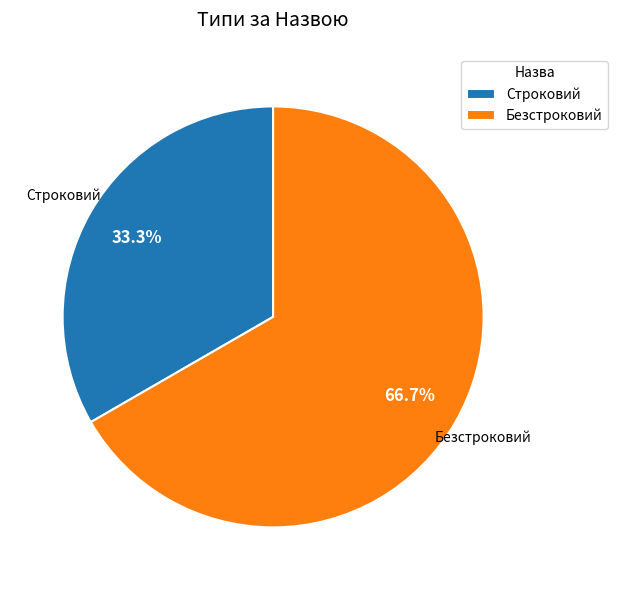

Which slice is the smallest?

Строковий